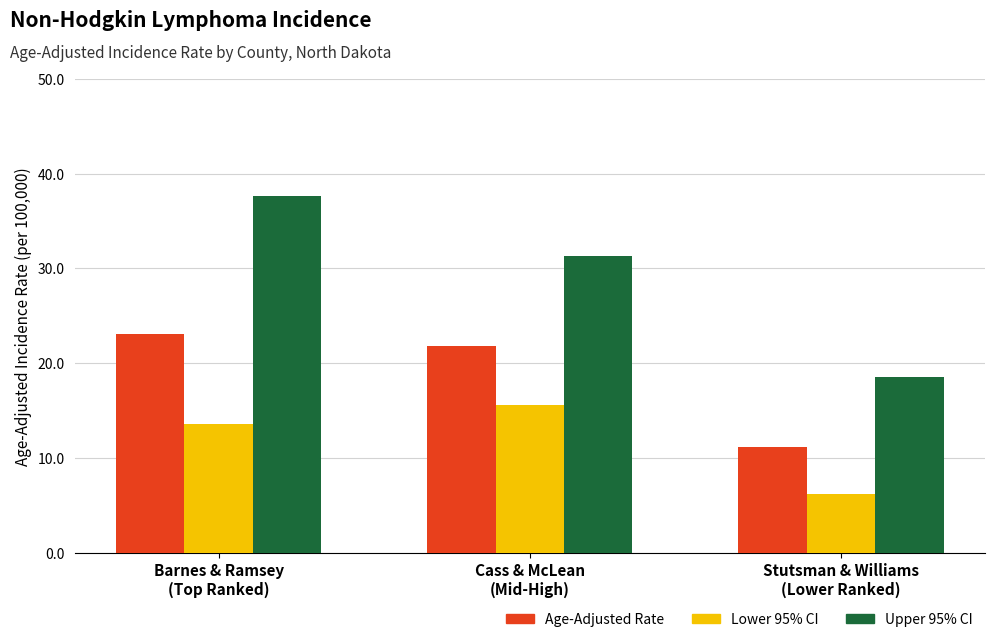

At which label does Lower 95% CI first exceed 13?

Barnes & Ramsey
(Top Ranked)